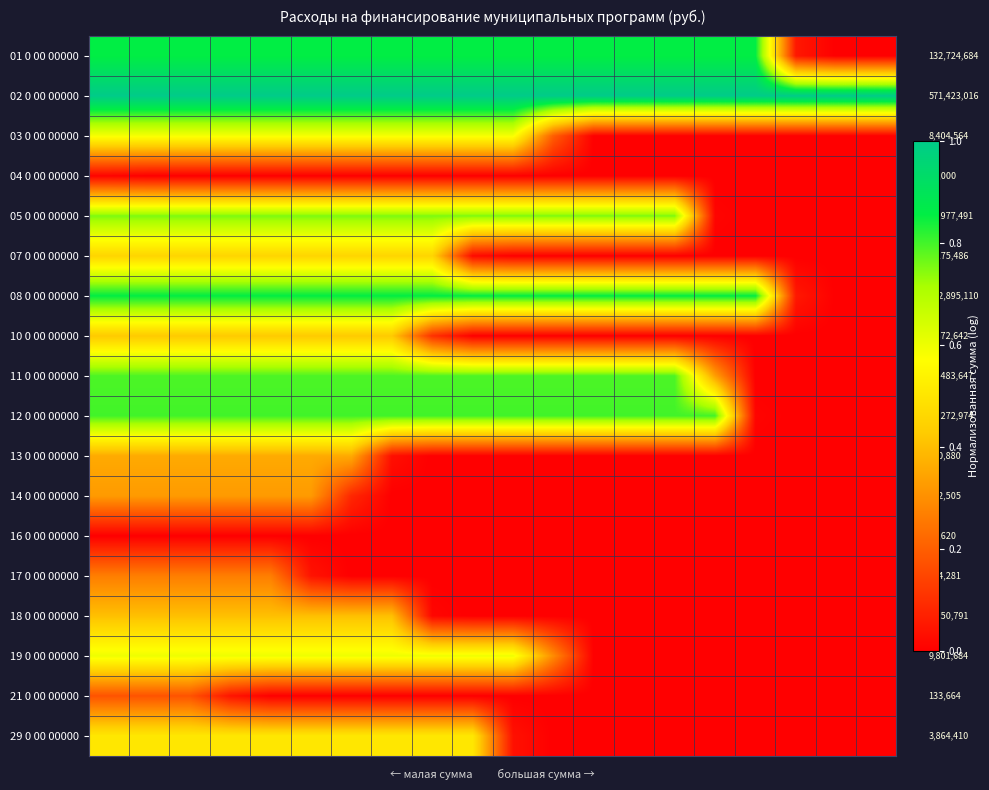

What is the total value across all series at 0?

9.2